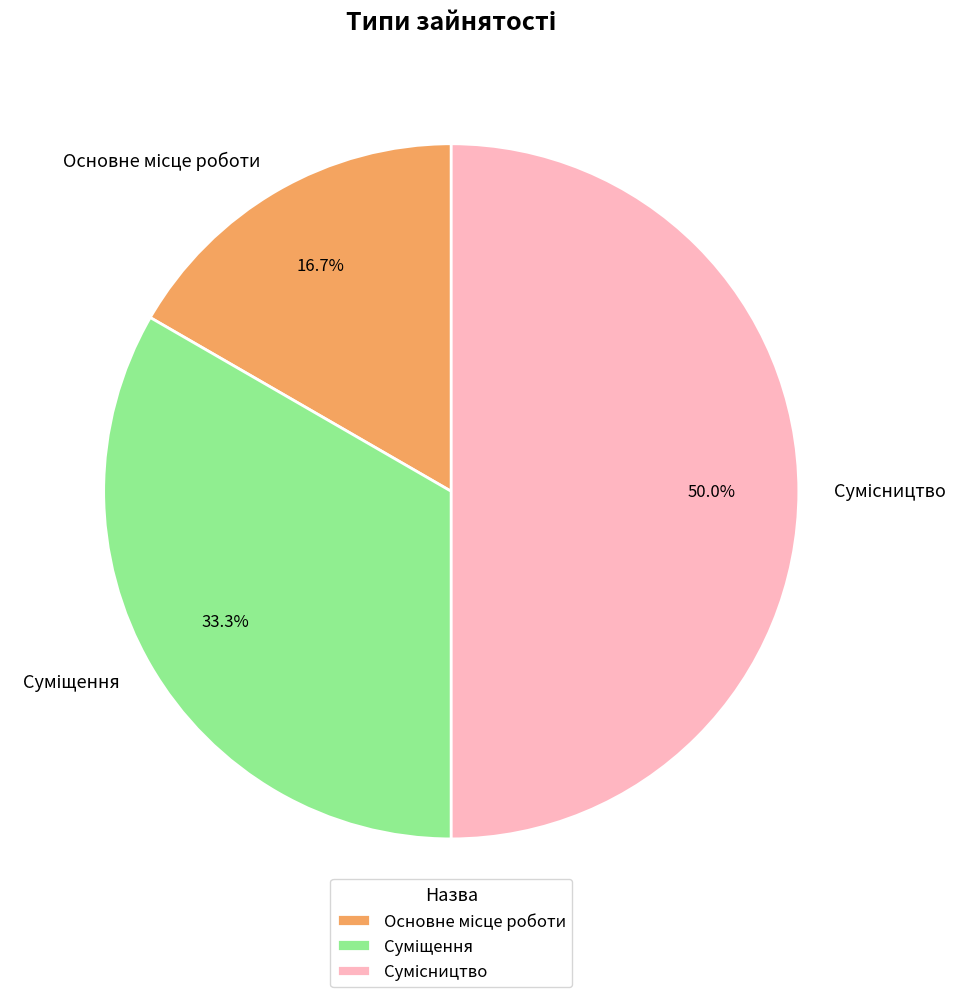

To the nearest percent, what is the difference between the Сумісництво and Суміщення slice percentages?

17%